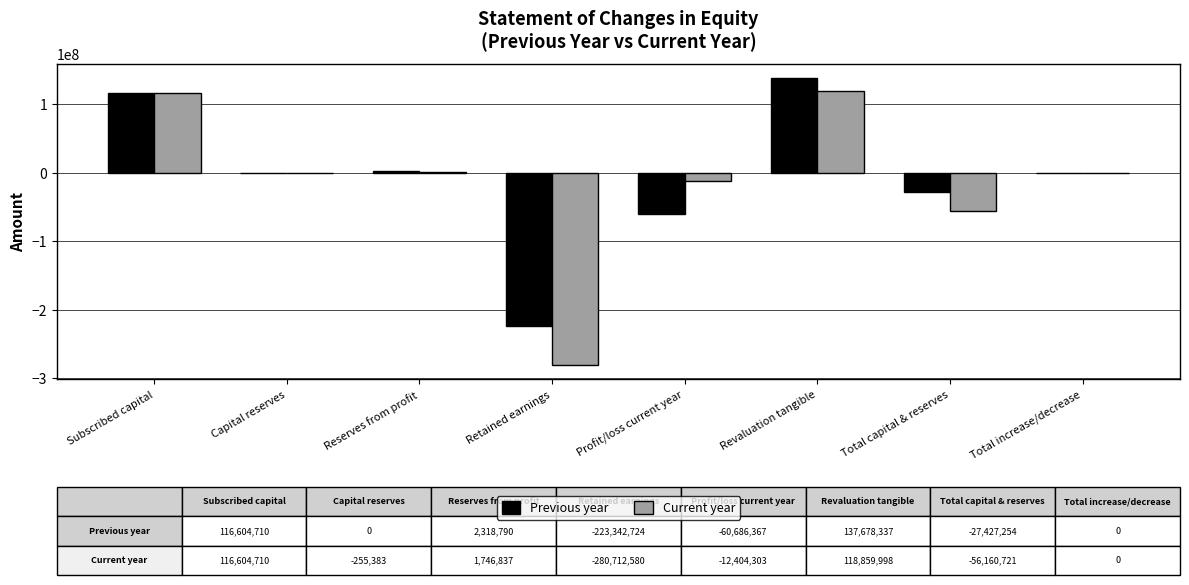

Between Subscribed capital and Total capital & reserves, which series saw the biggest shift?

Current year